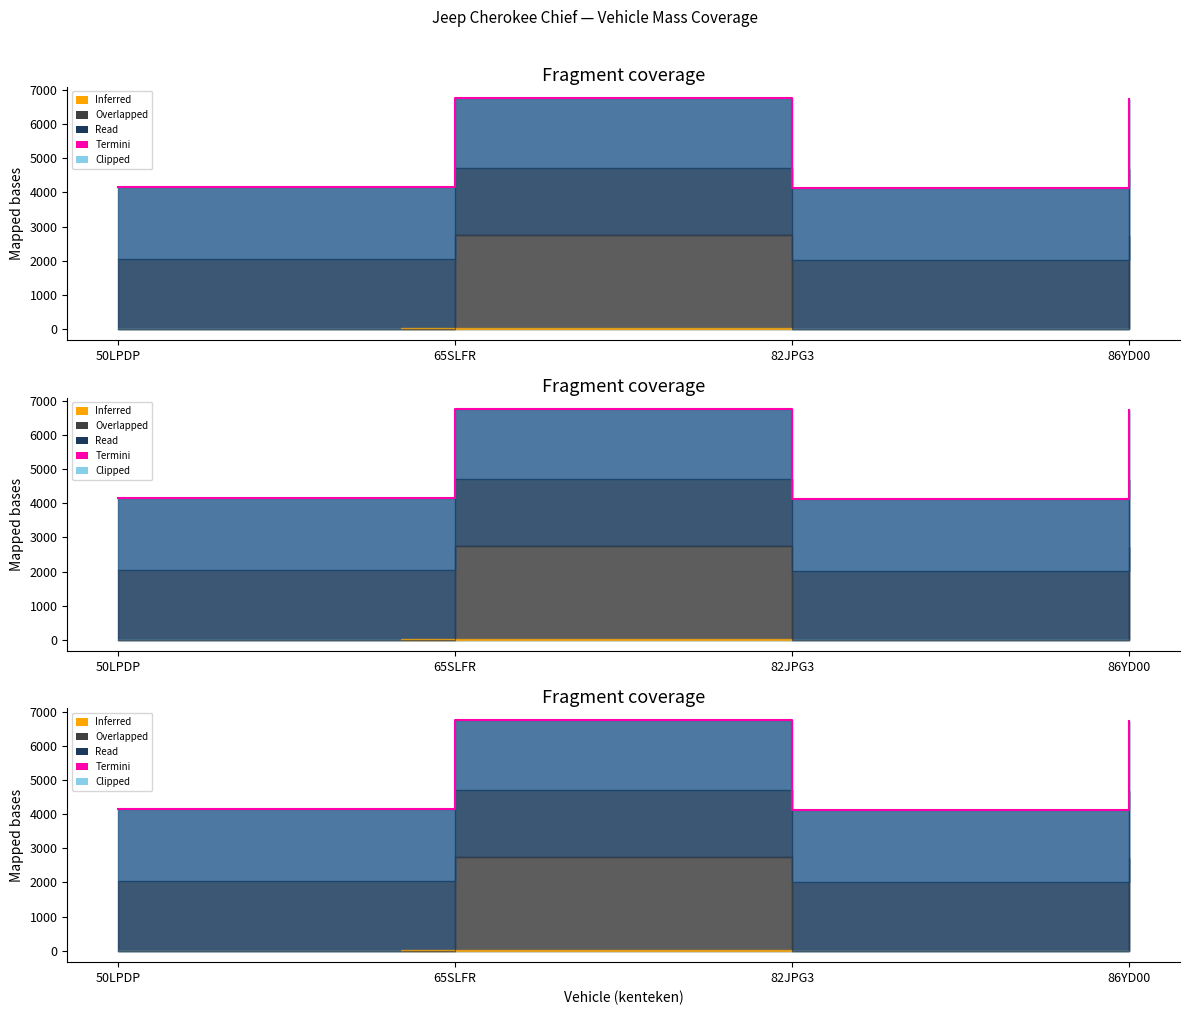

True or false: the data shows 6770 at 65SLFR.

True